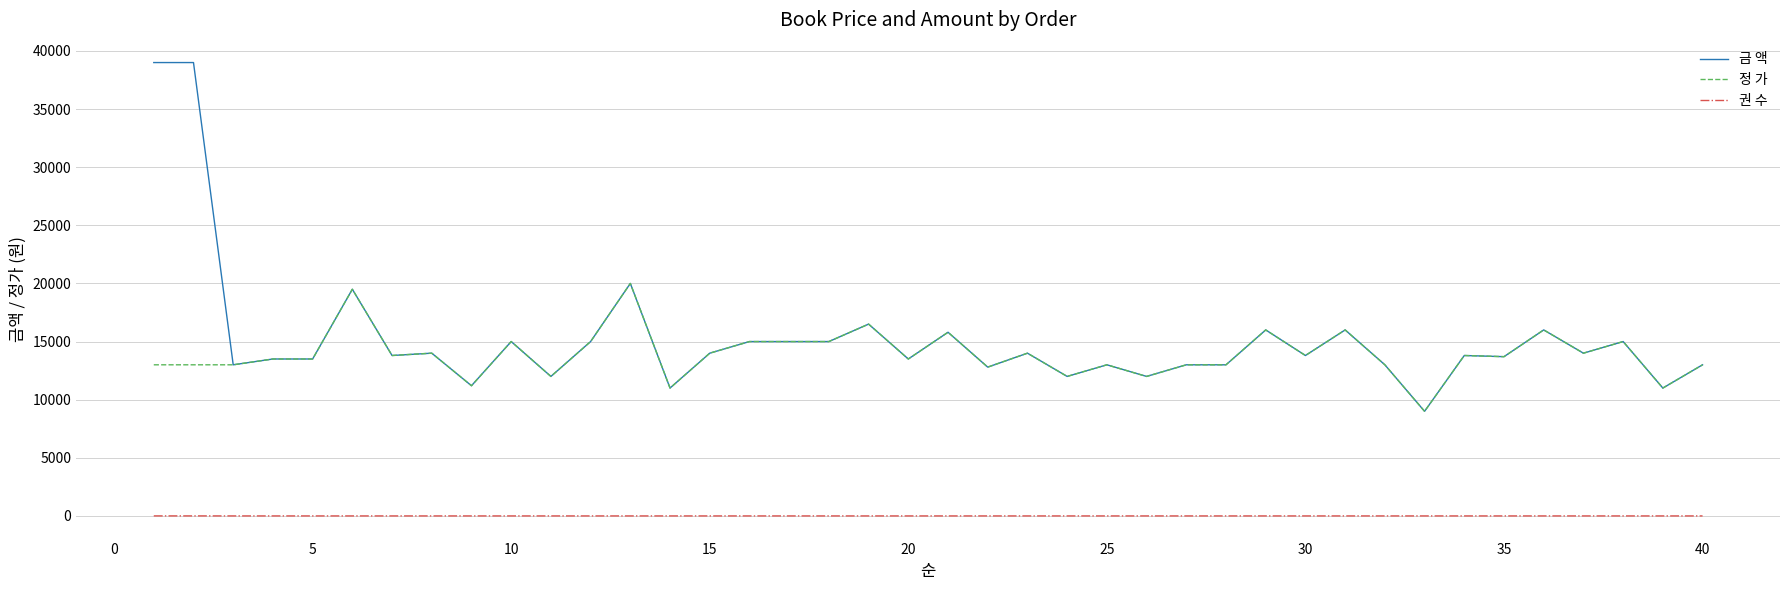

True or false: 정 가 and 권 수 intersect in this chart.

False